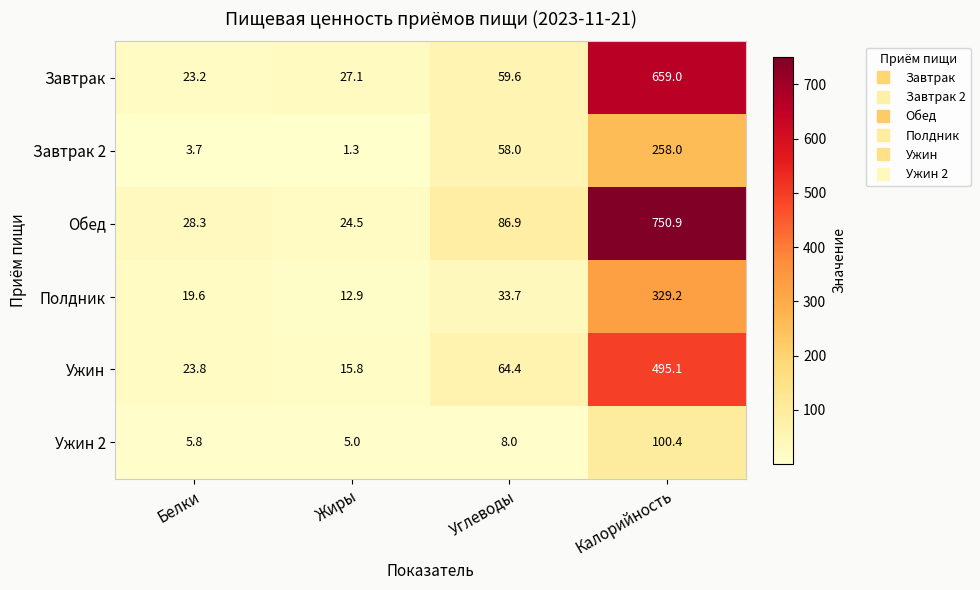

Where is Полдник nearest to the value 171?

Углеводы